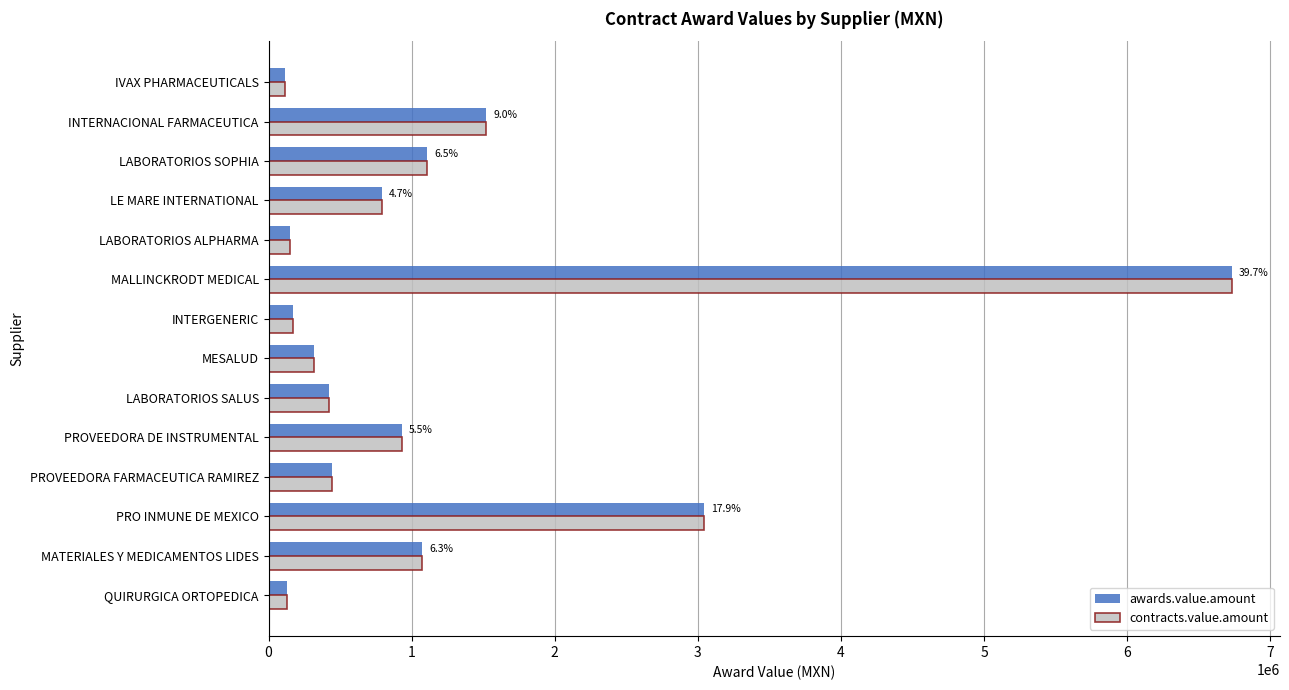

What is the average value of the awards.value.amount series?

1210883.7